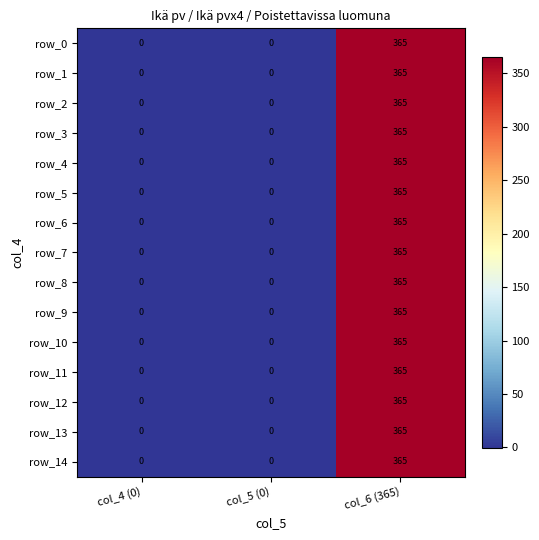

What is the sum of all row_5 values?

365